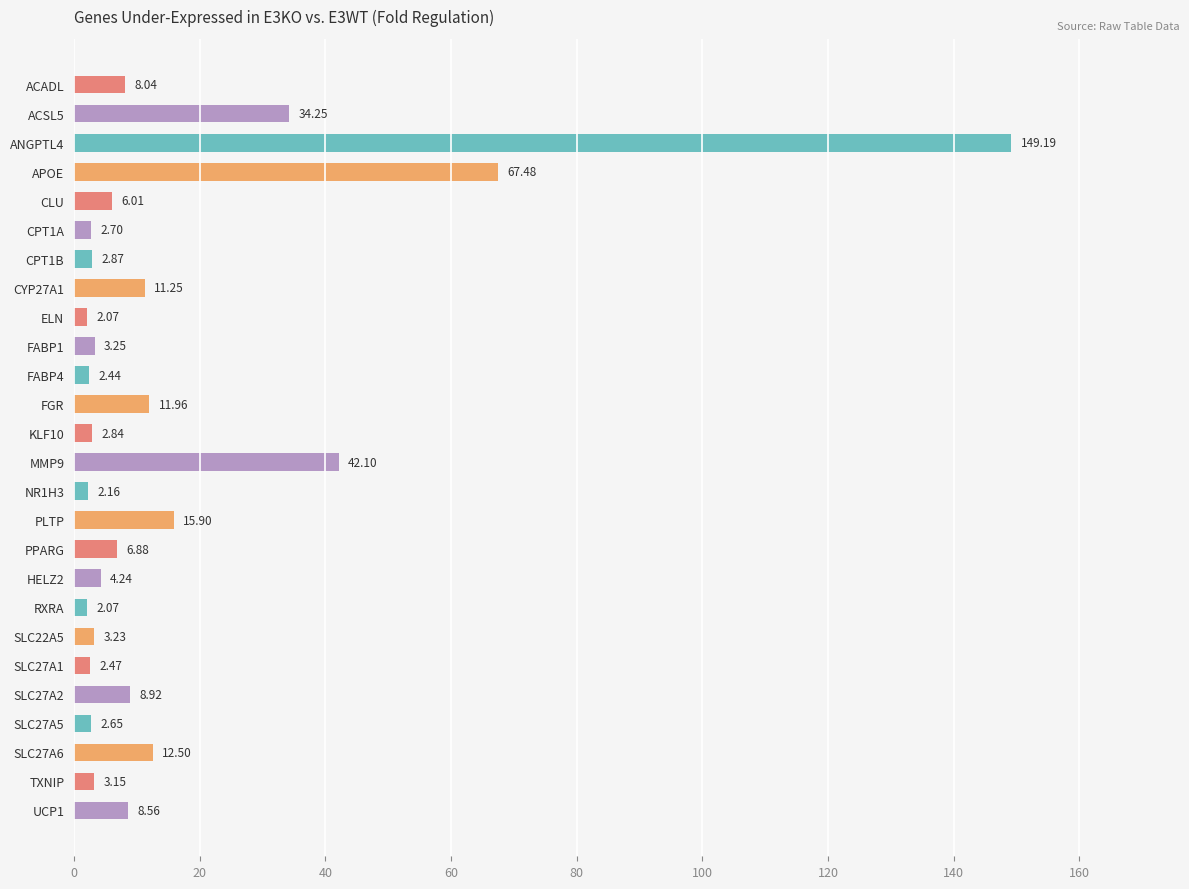

Where is the data nearest to the value 75?

APOE